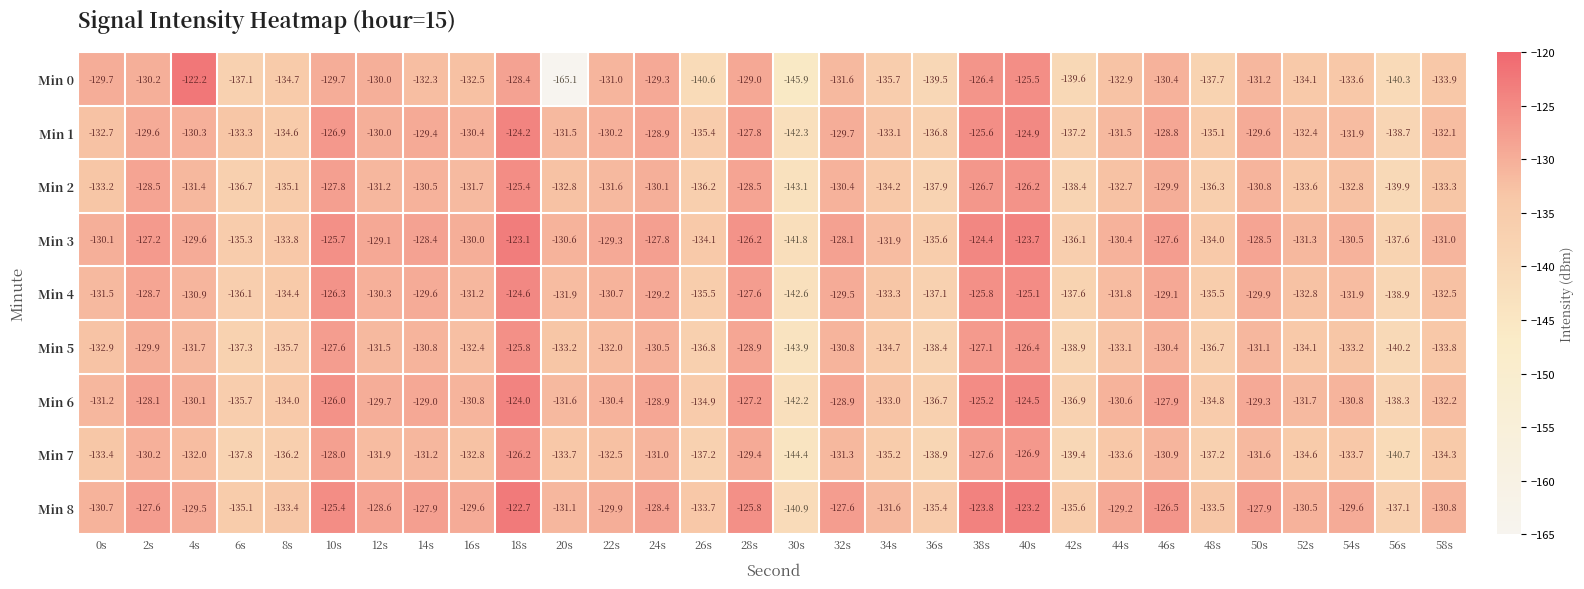

How many data points does each series have?

30